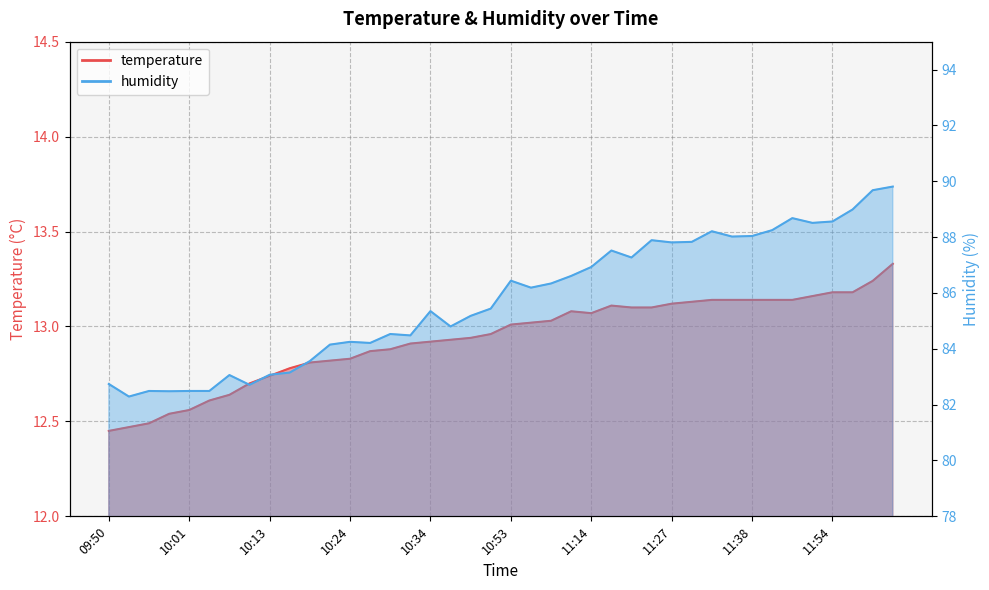

What is the total value across all series at 12:08?

103.1